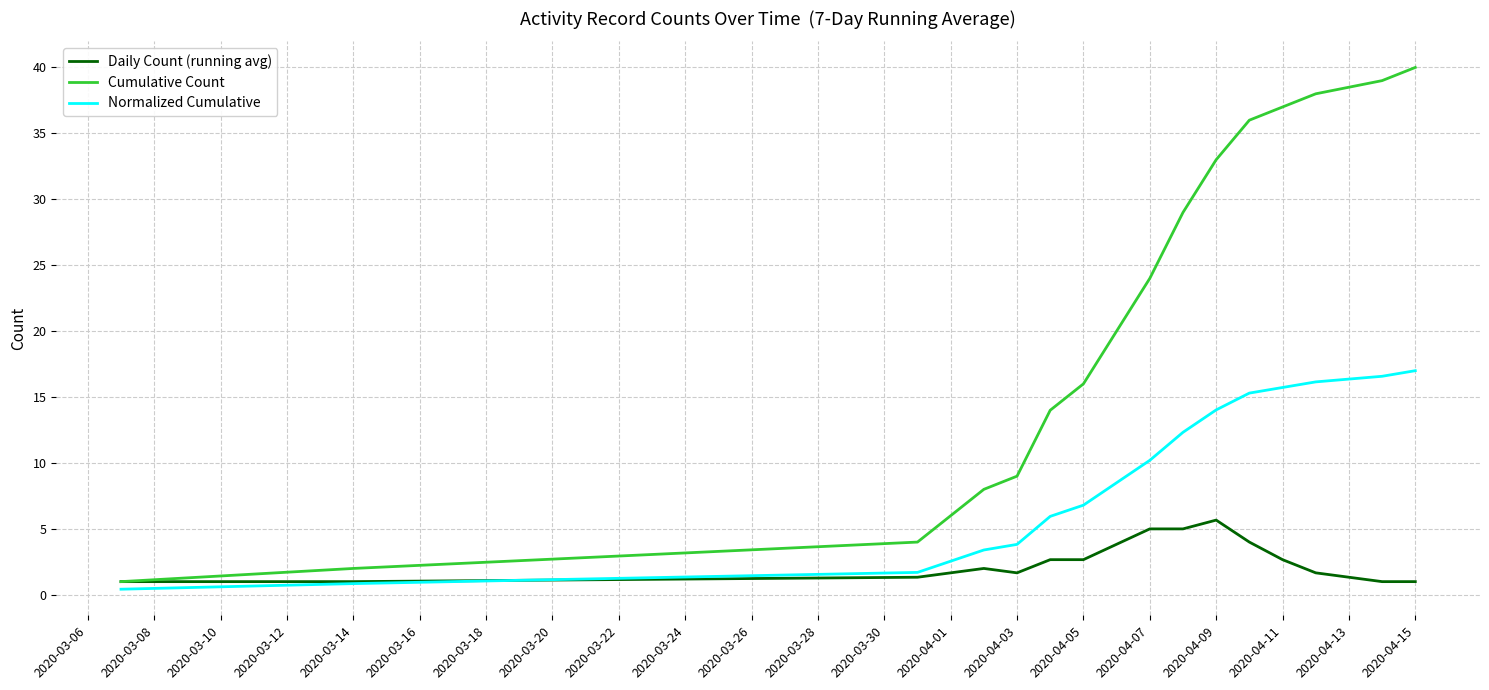

What is the greatest value displayed?

40.0